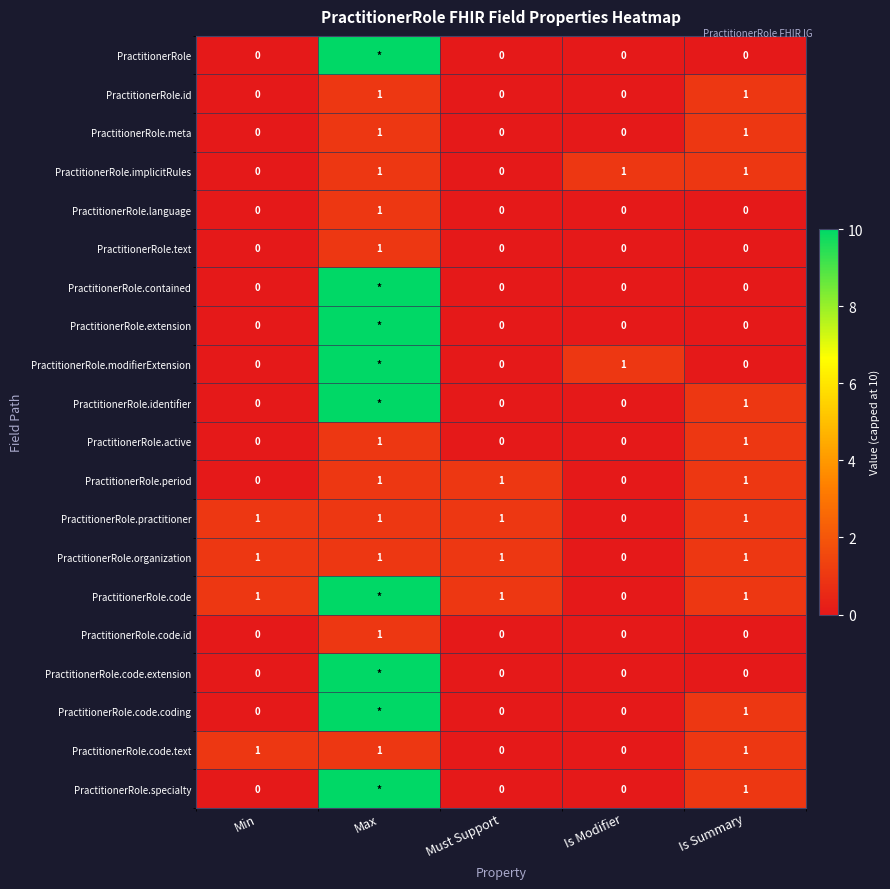

The PractitionerRole.practitioner series shows 0 at Must Support. True or false?

False